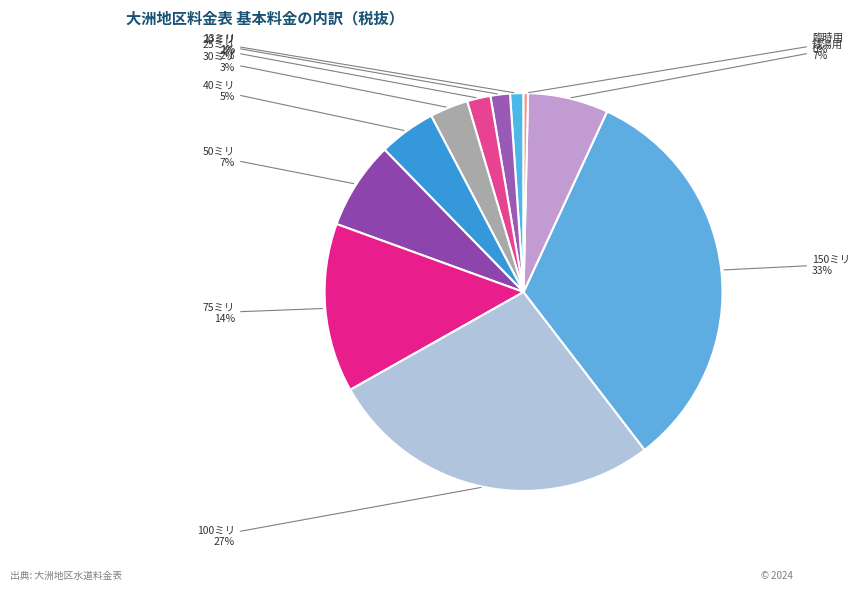

To the nearest percent, what portion does 150ミリ represent?

33%